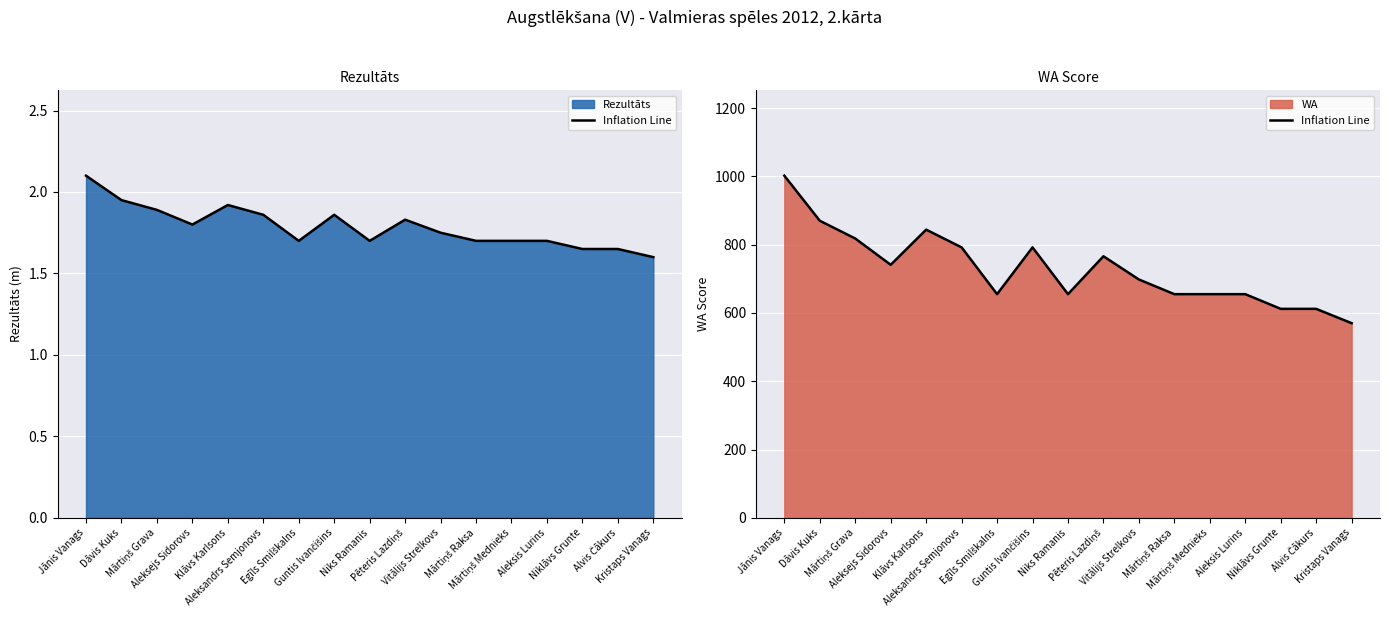

The chart shows a value of 792 at Guntis Ivančišins. True or false?

True